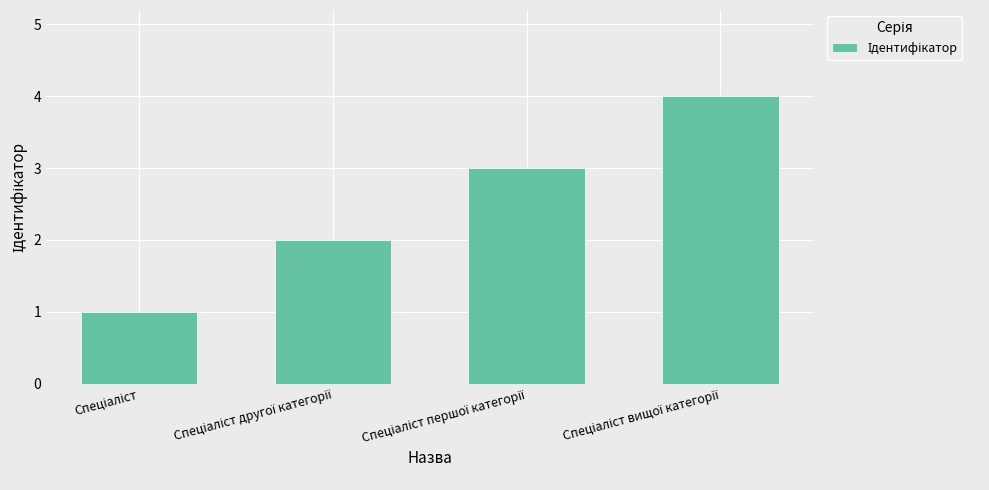

What is the value of the 1st bar from the left?

1